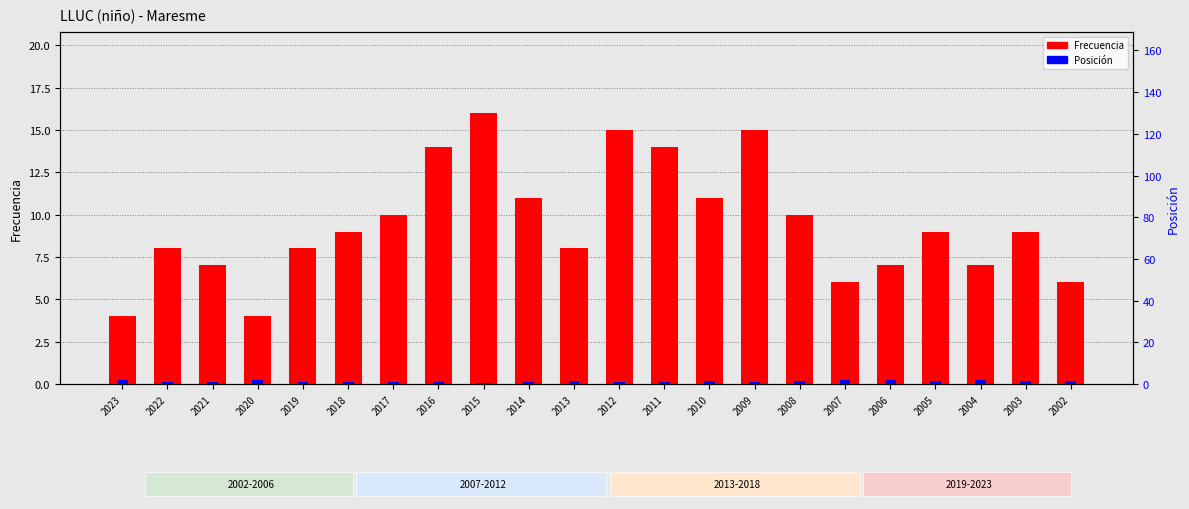

What is the difference between the maximum and minimum values?

12